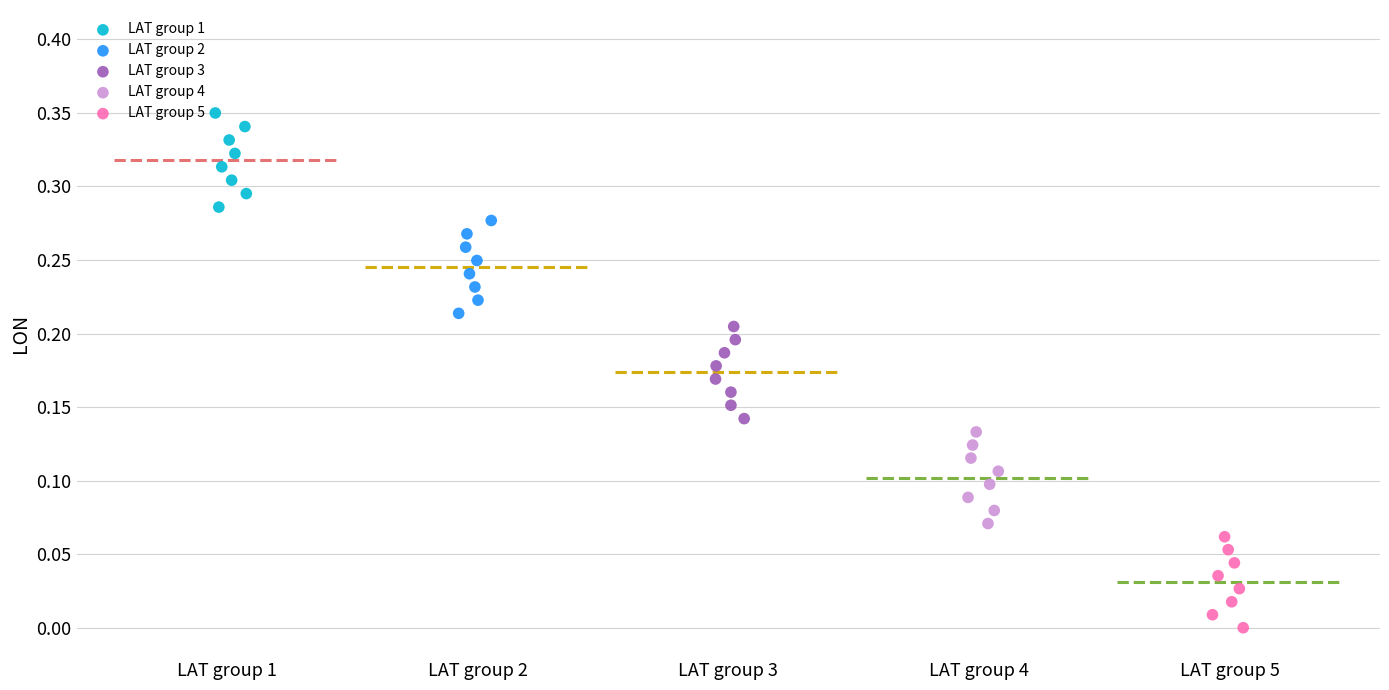

Which series reaches the minimum Y coordinate?

LAT group 5